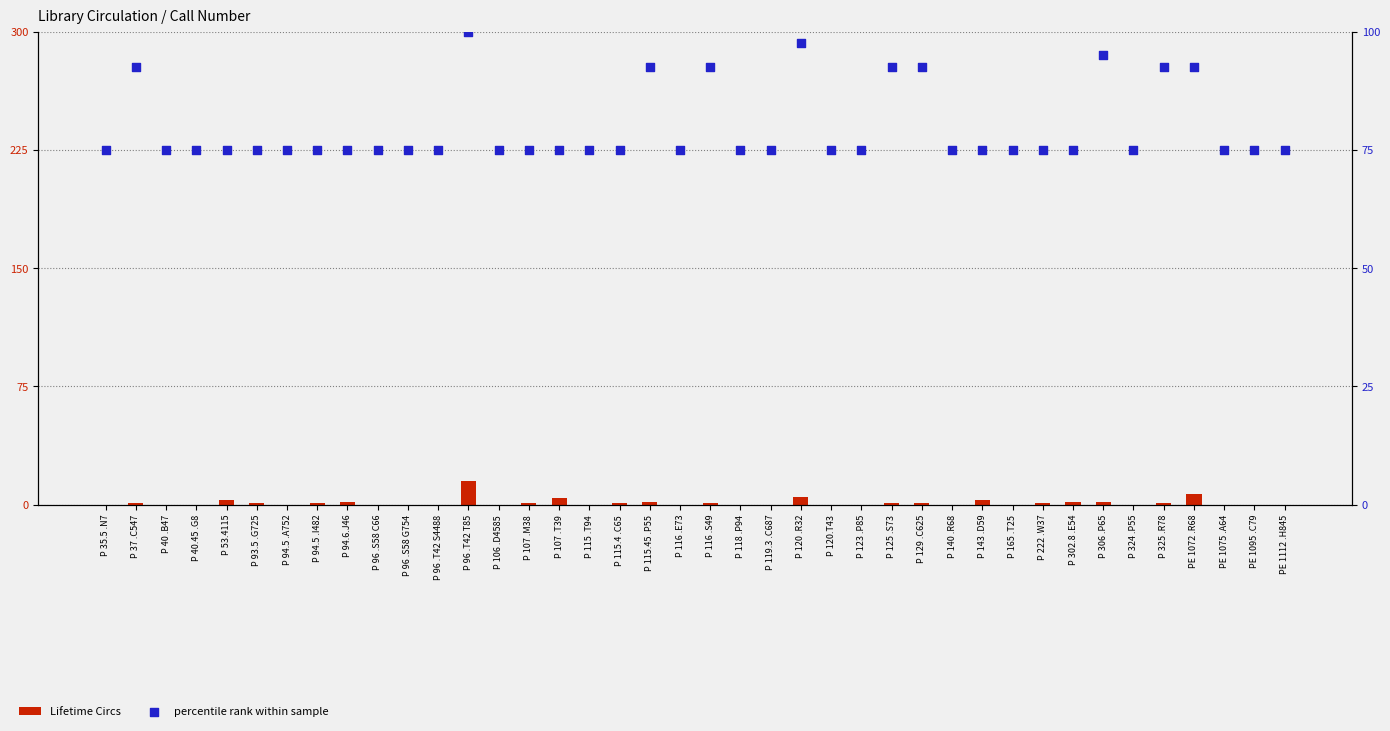

Which series has the largest total across all categories?

percentile rank within sample